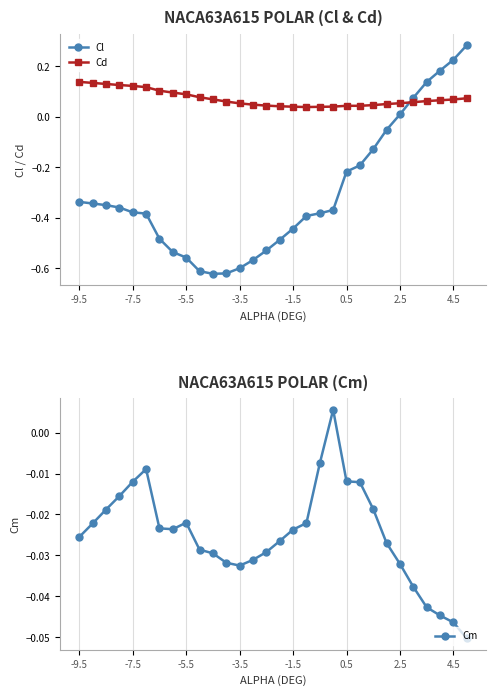

How many intersections are there between Cd and Cl?

1